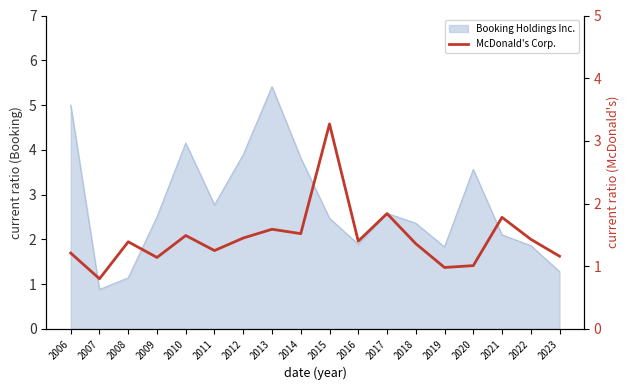

Is it true that the value at 2016 is 2.3?

False